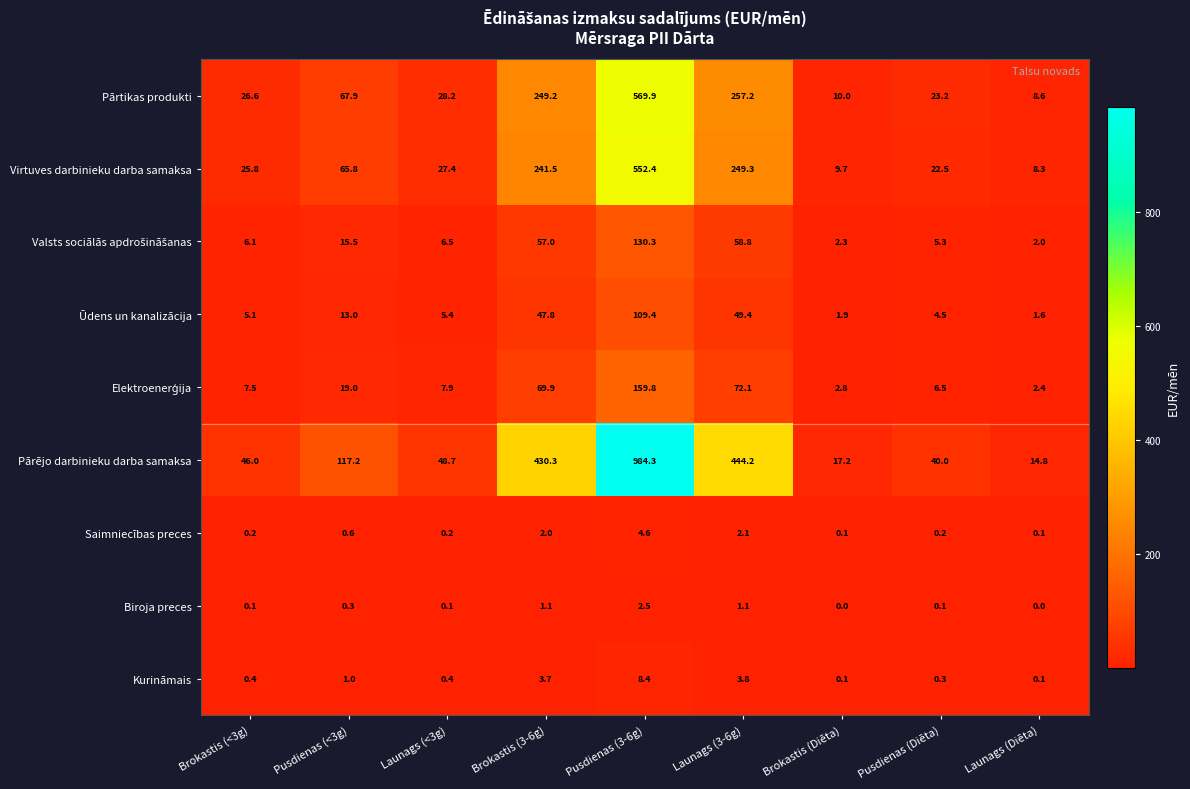

At which category is the sum across all series the highest?

Pusdienas (3-6g)